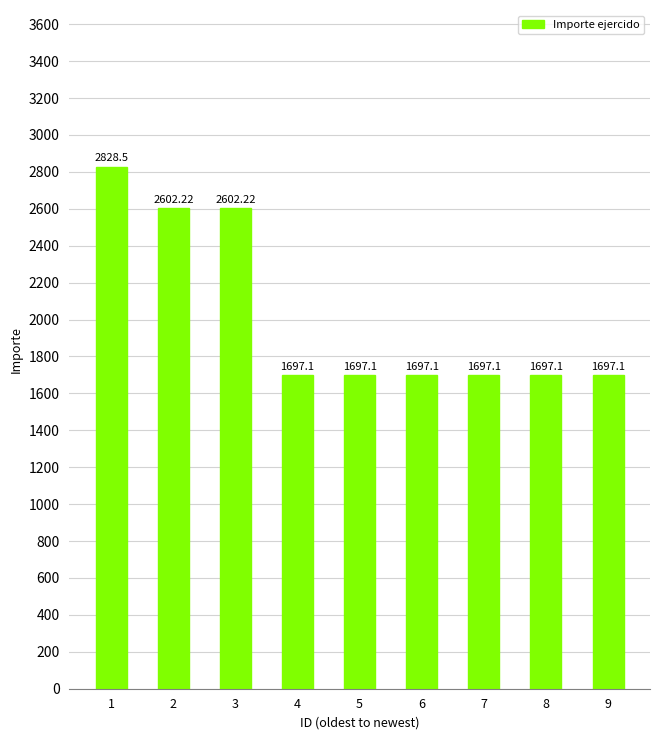

What is the value of the 4th bar from the left?

1697.1